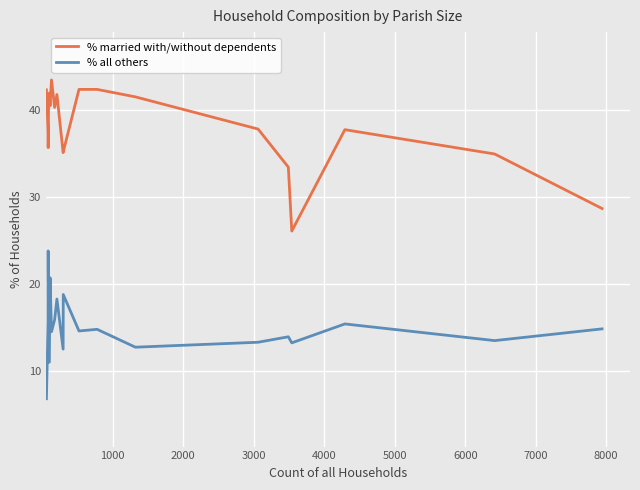

What is the difference between the maximum and second lowest values in the % all others series?

12.8